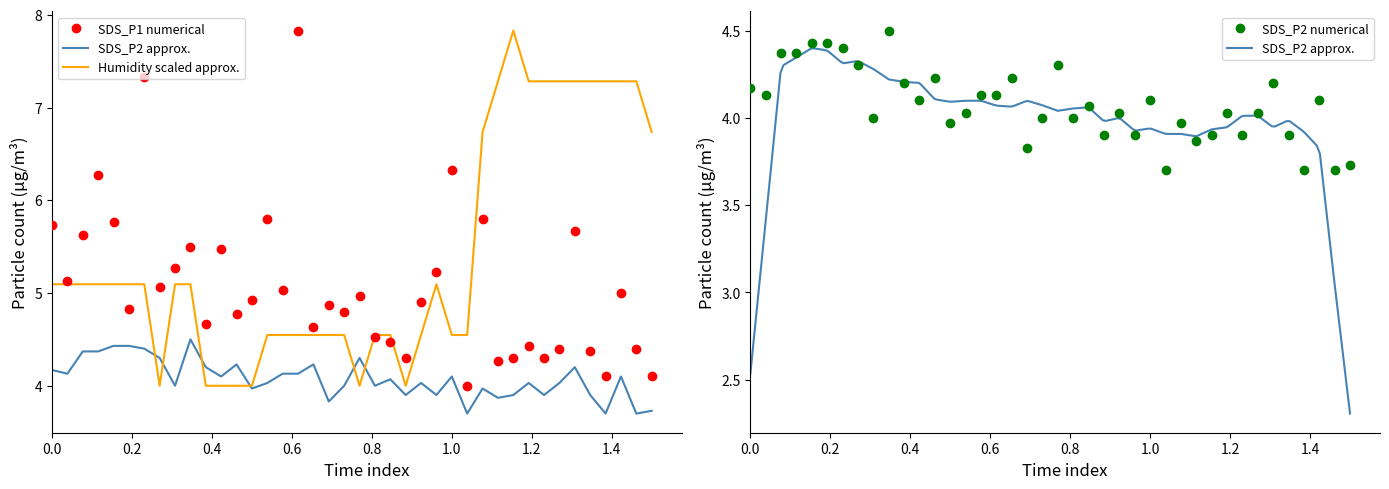

Which series has the widest spread of values?

SDS_P1